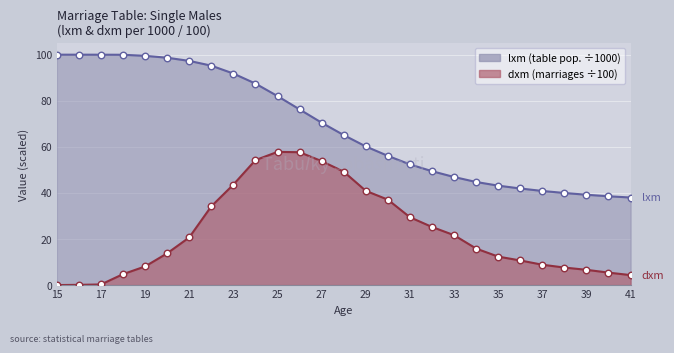

Which series reaches the minimum Y coordinate?

dxm